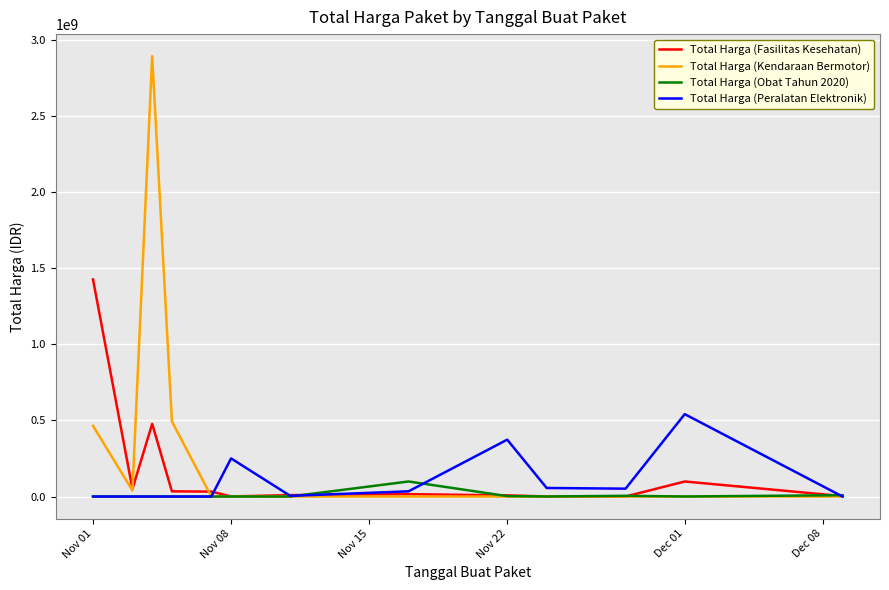

What are all the series names shown in the legend?

Total Harga (Fasilitas Kesehatan), Total Harga (Kendaraan Bermotor), Total Harga (Obat Tahun 2020), Total Harga (Peralatan Elektronik)